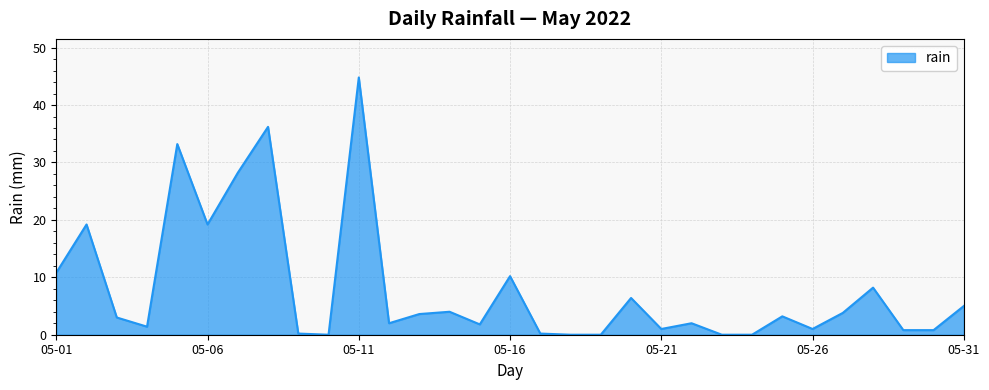

What is the difference between the maximum and minimum values?

44.8